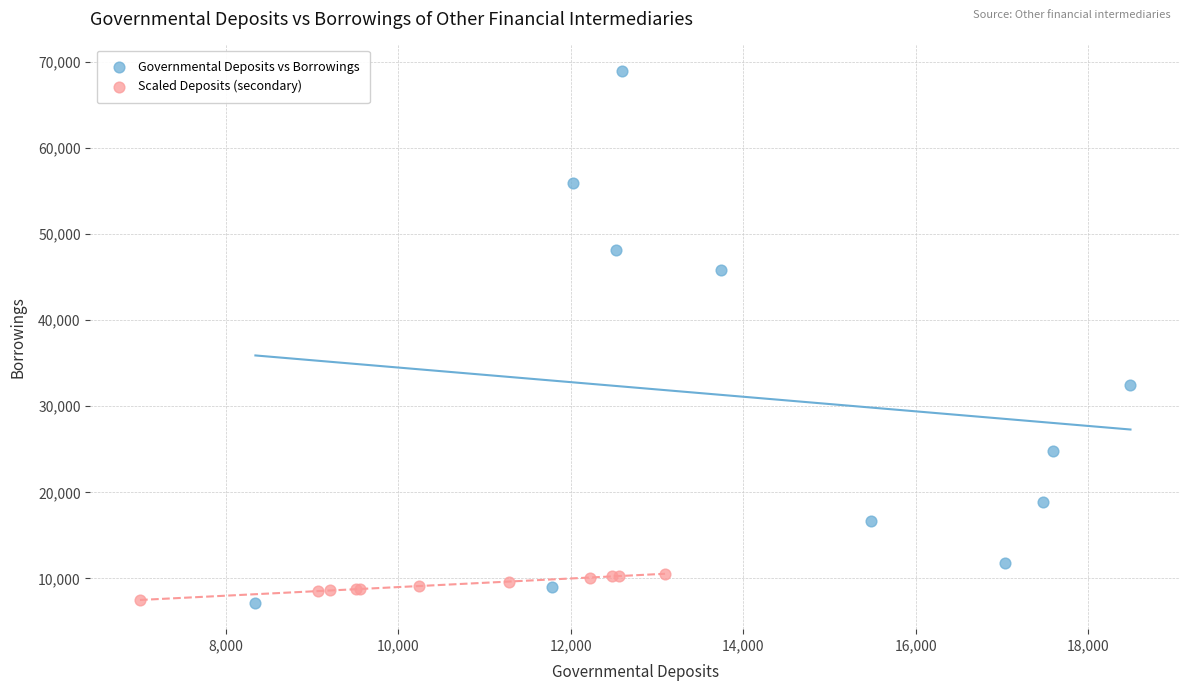

What are all the series names shown in the legend?

Governmental Deposits vs Borrowings, Scaled Deposits (secondary)